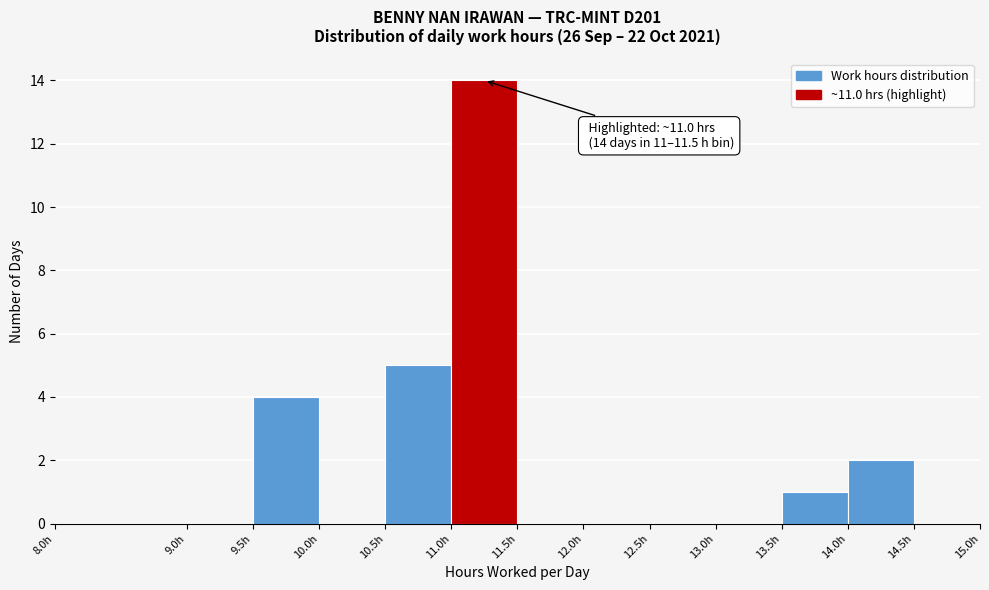

Over which range of the x-axis is the bar tallest?

11.0 to 11.5